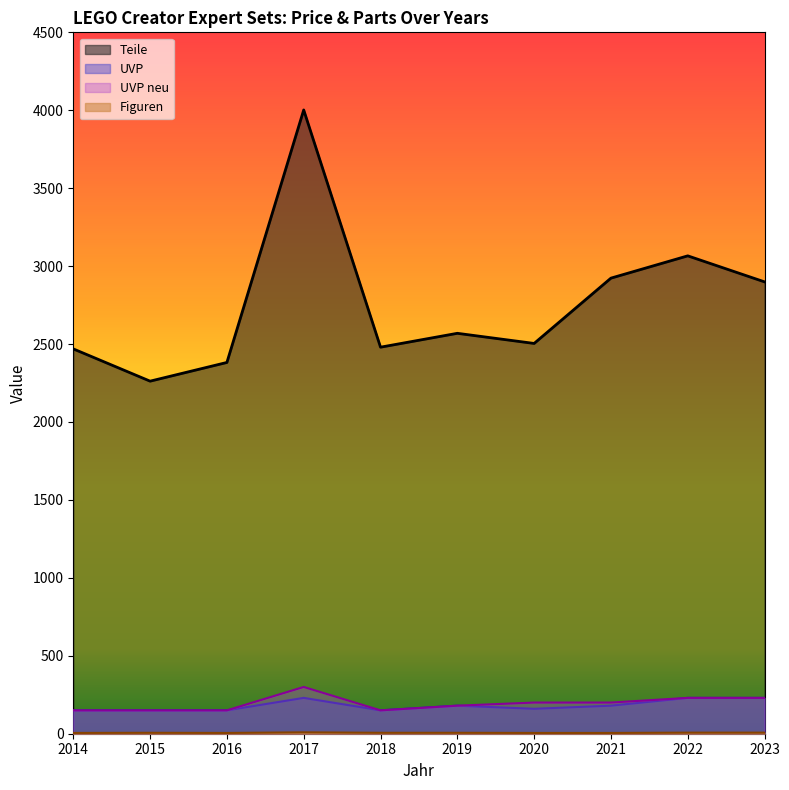

What is the minimum value shown in the chart?

5.0